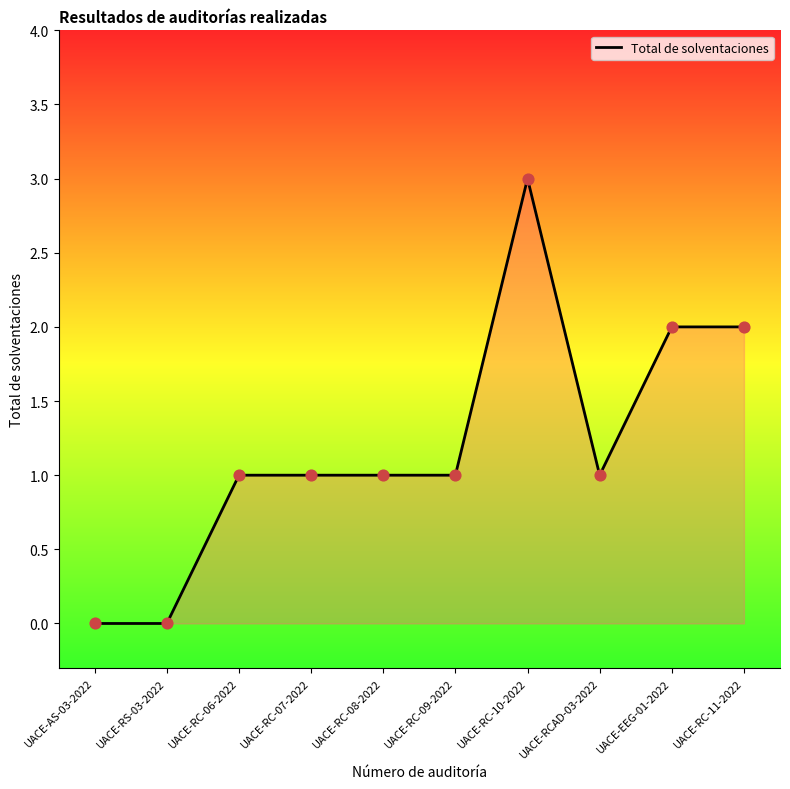

What is the change in value from UACE-RS-03-2022 to UACE-RC-08-2022?

+1